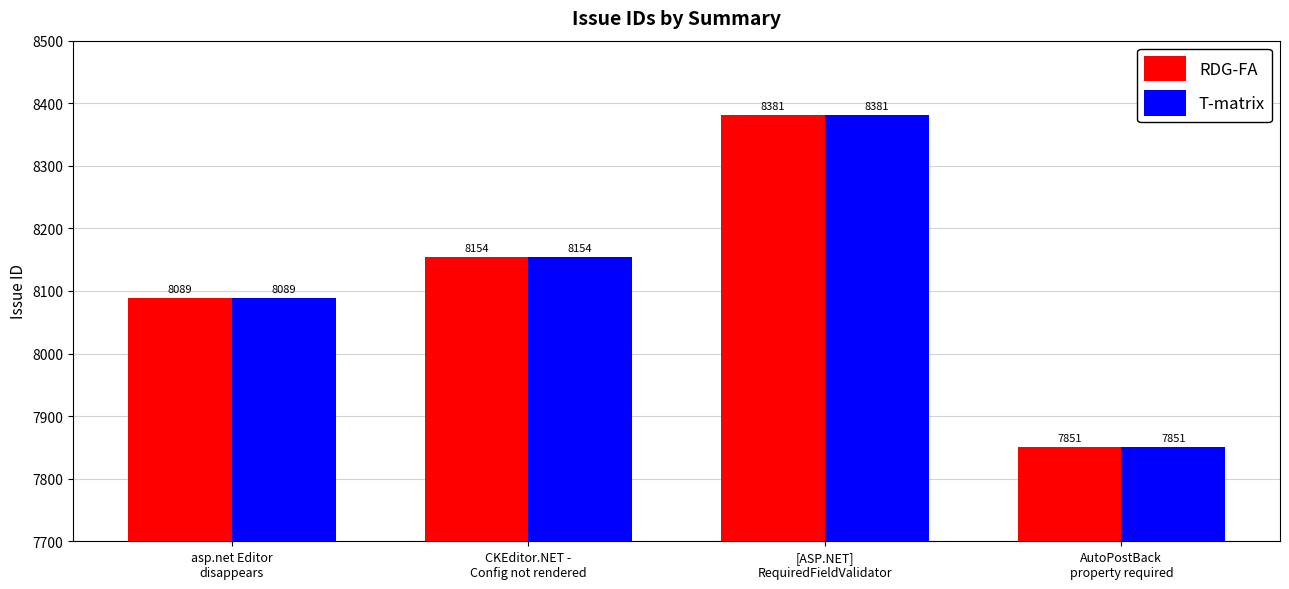

What is the difference between the maximum and minimum values in the RDG-FA series?

530